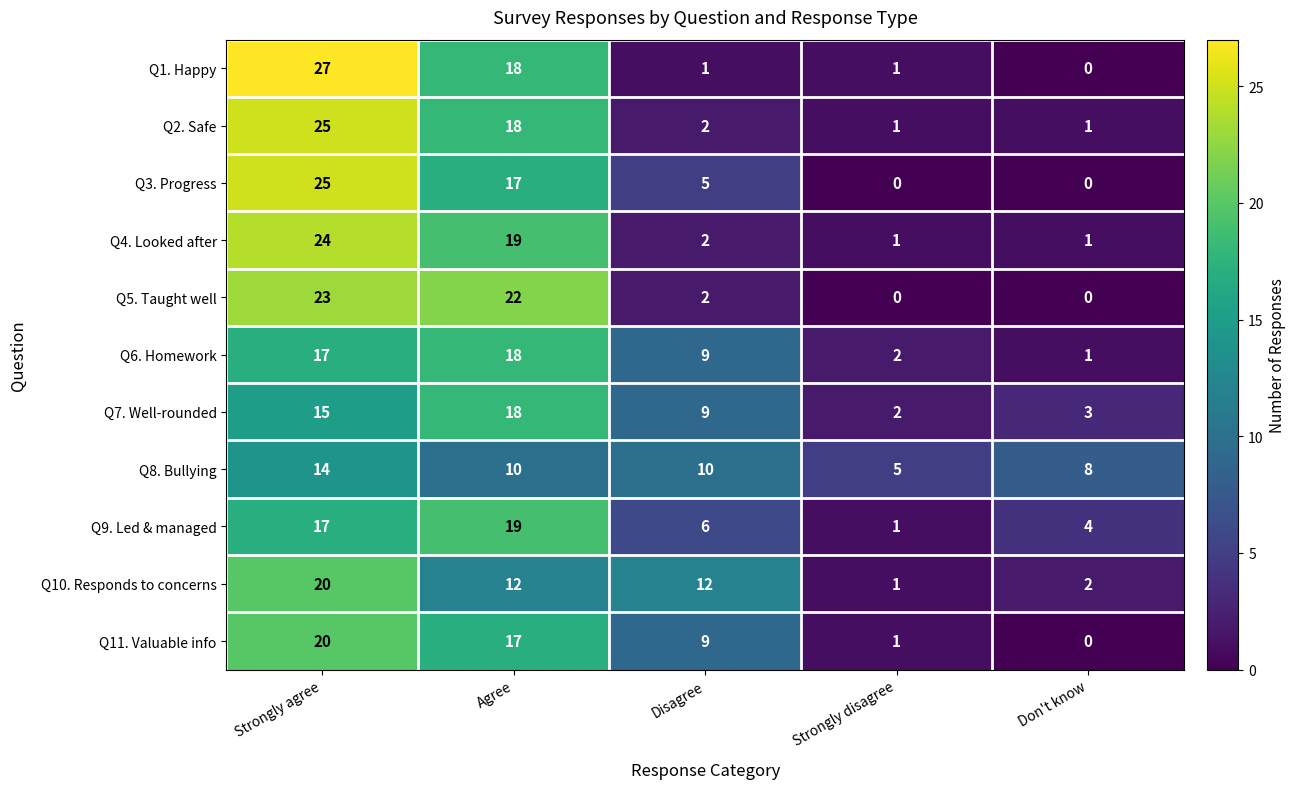

What is the spread (max minus min) of values at Agree?

12